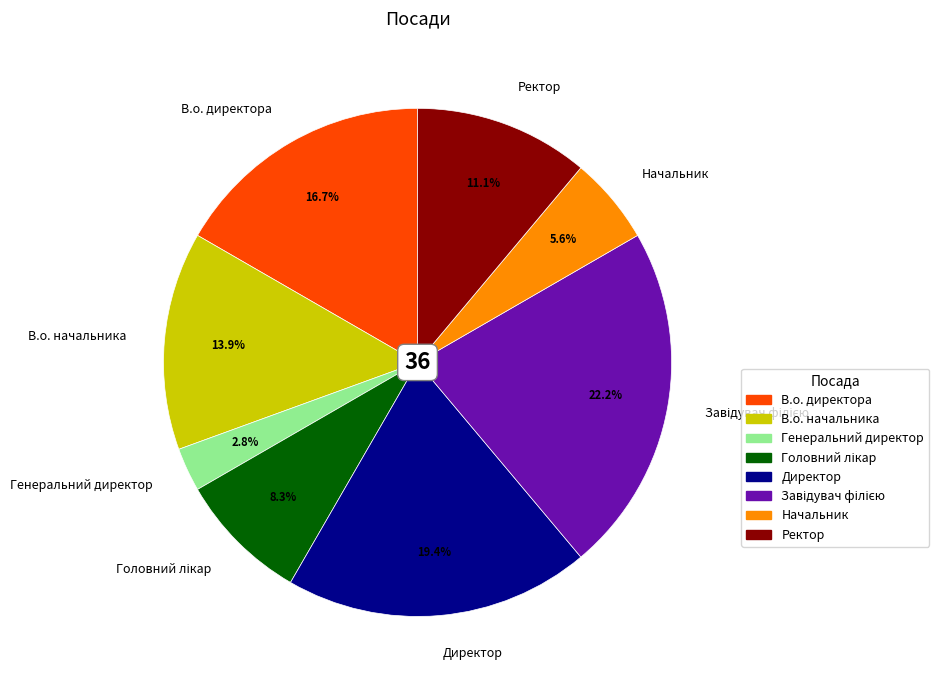

Is there a majority slice in this chart?

No